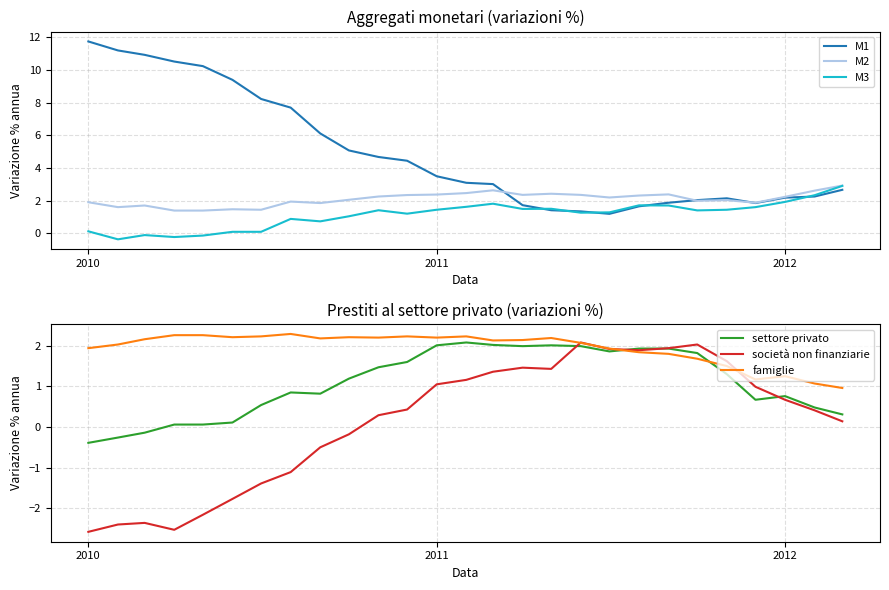

After their last crossing, which series has the higher values: famiglie or società non finanziarie?

famiglie